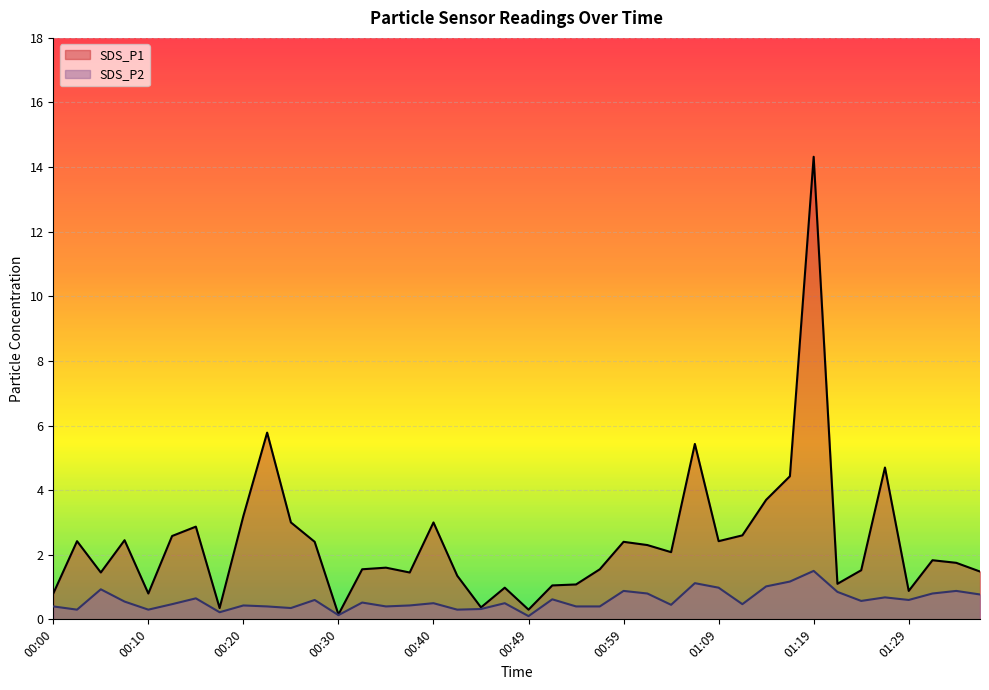

What is the maximum value shown in the chart?

14.3